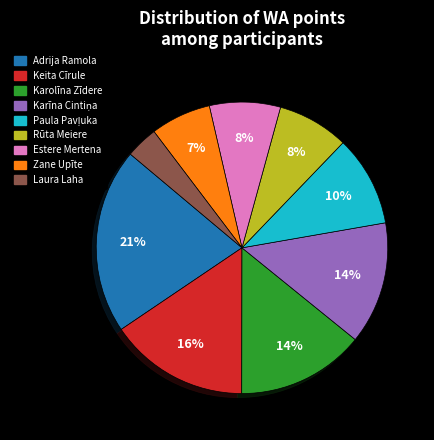

Does Karolīna Zīdere account for over 50% of the chart?

No